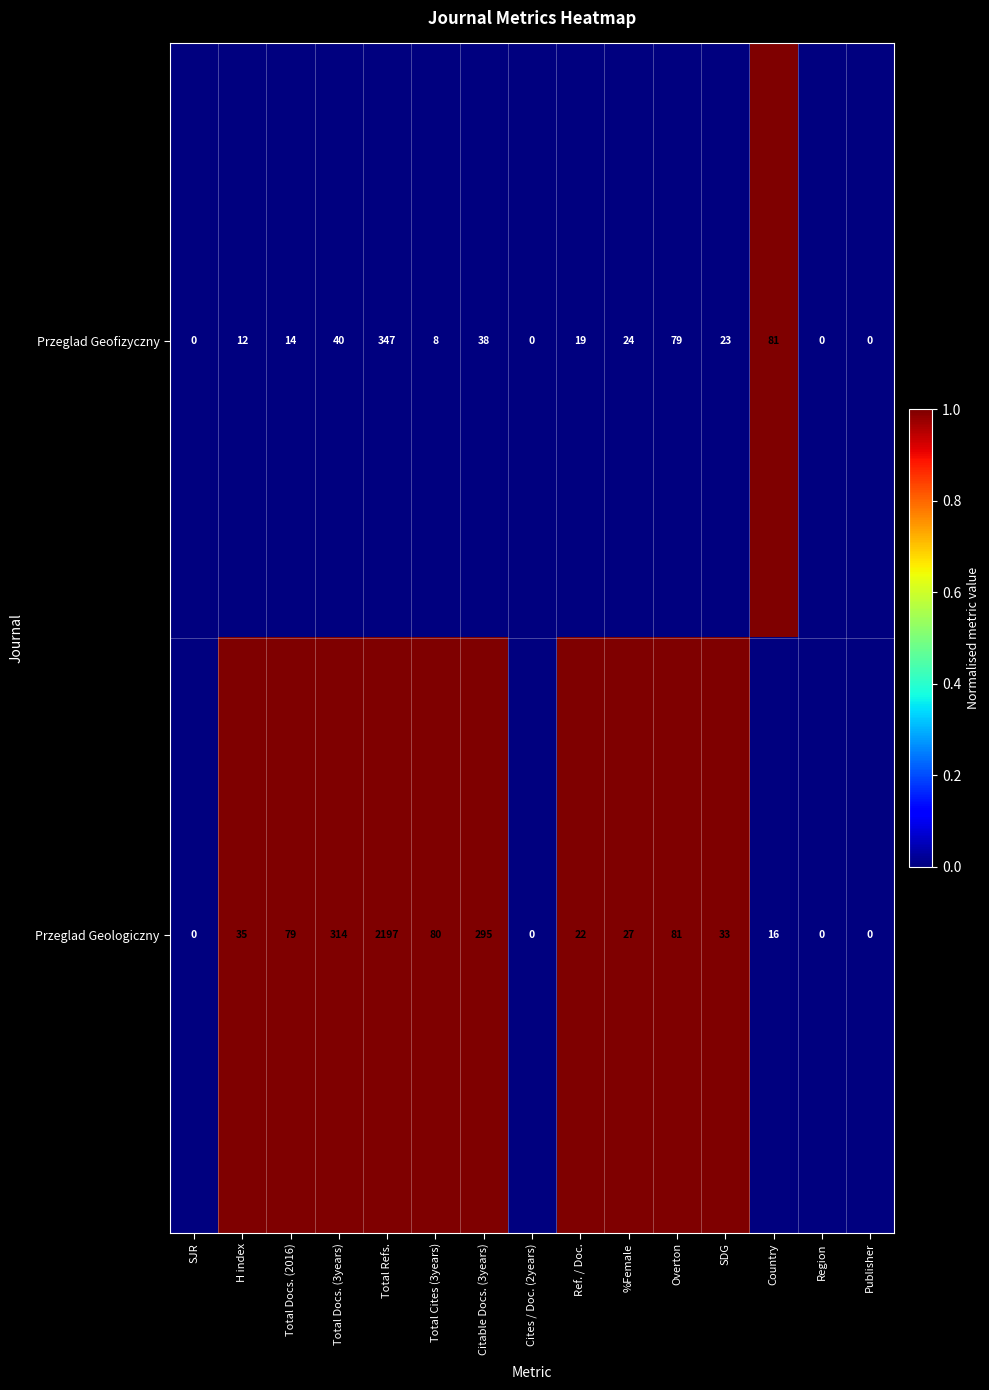

Where does the Przeglad Geologiczny series first go above 33?

H index